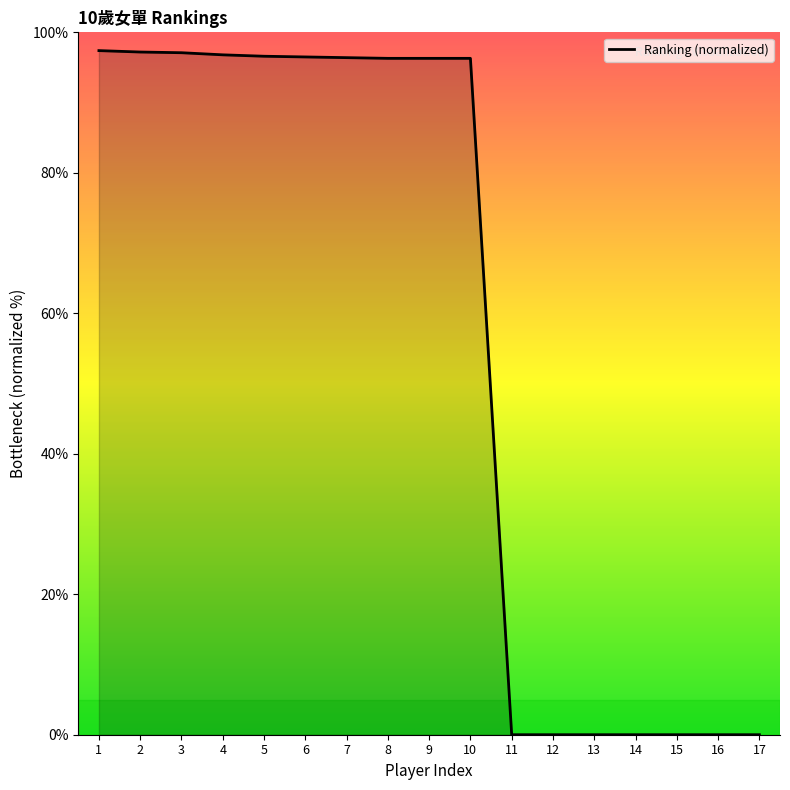

Is it true that the value at 15 is 66.6?

False